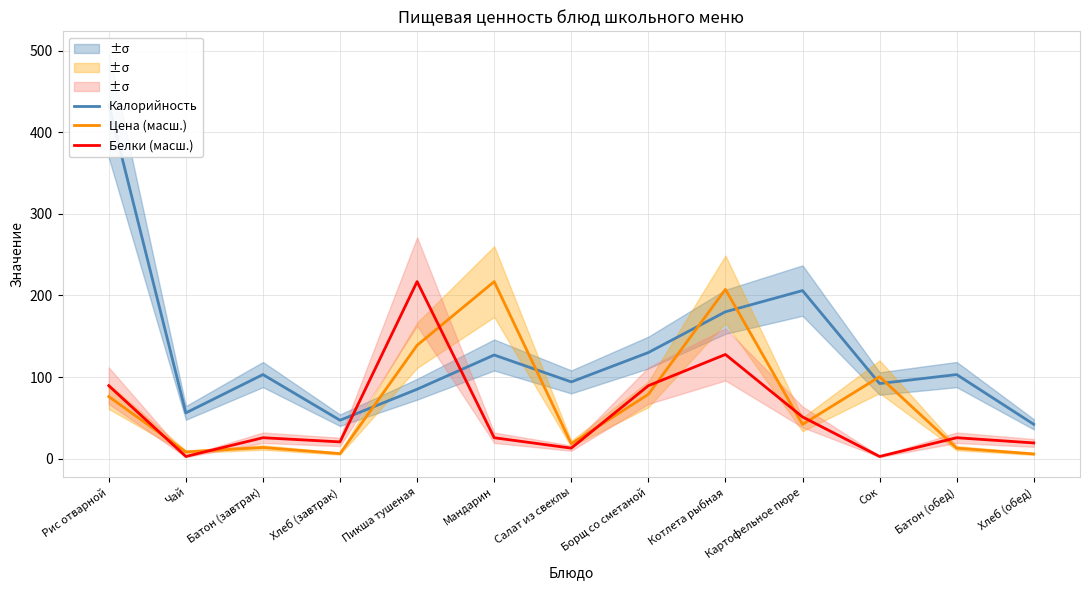

Is the value of Белки (масш.) at Борщ со сметаной greater than the value of Калорийность at Картофельное пюре?

No